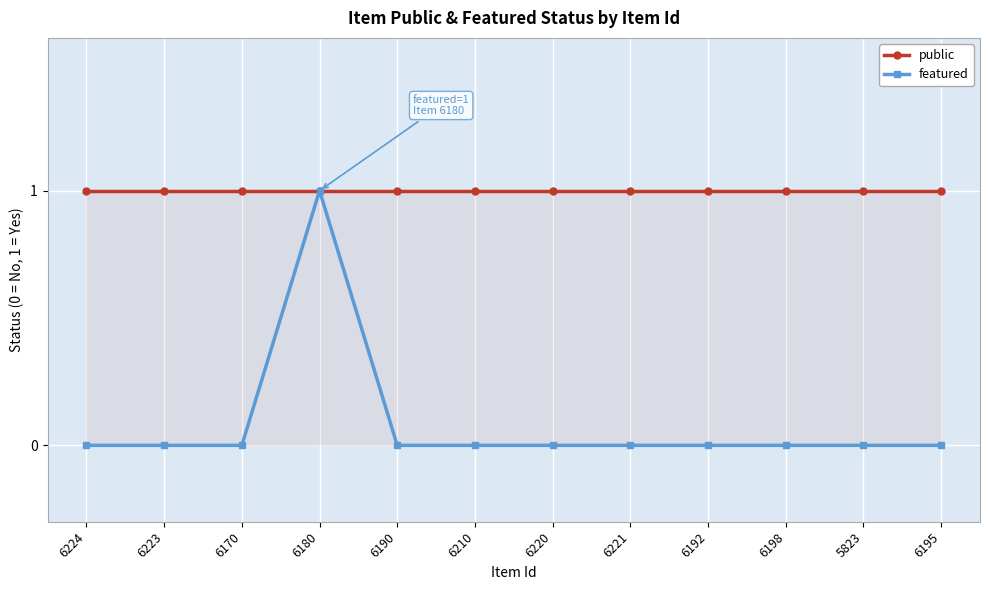

Rank the series by their average value, from highest to lowest.

public, featured